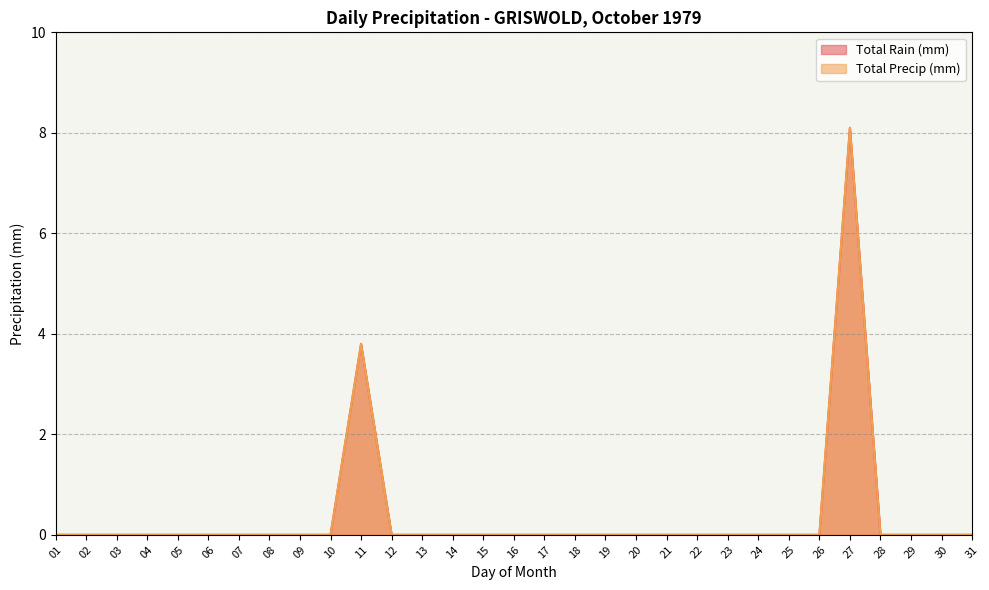

What is the greatest value displayed?

8.1